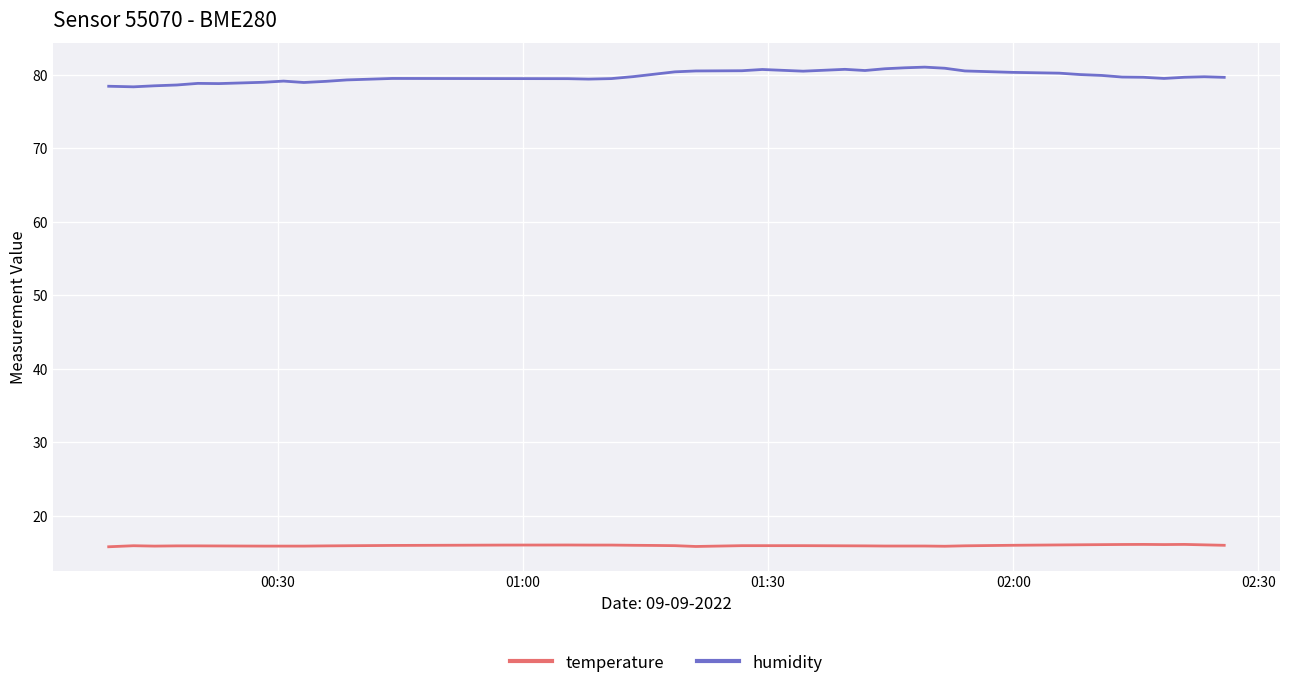

What is the smallest value displayed?

15.8